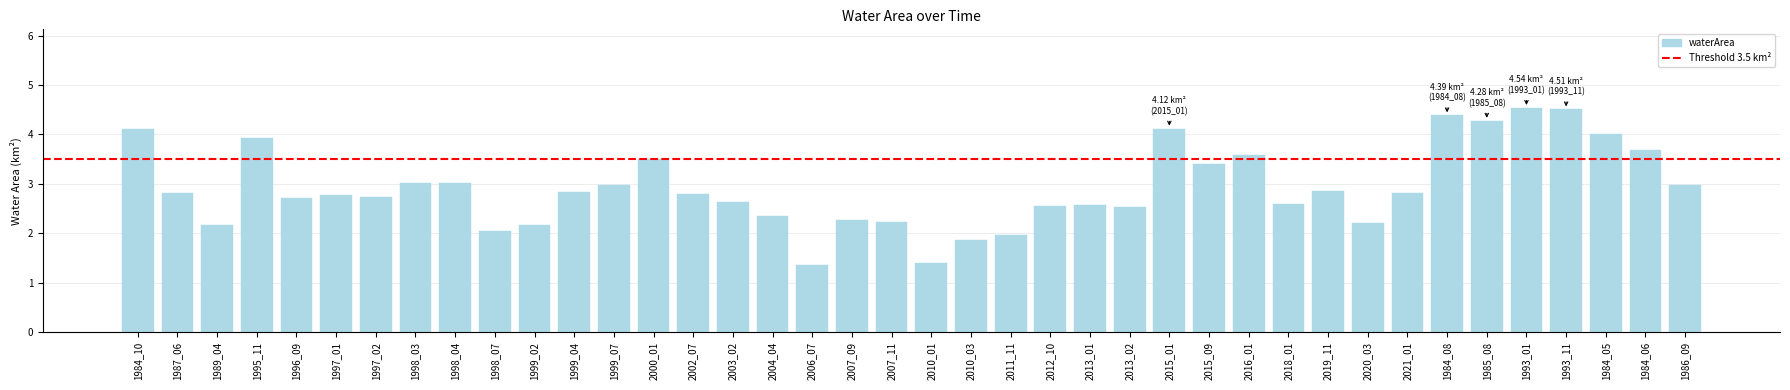

What is the label of the 35th bar from the right?

1997_01